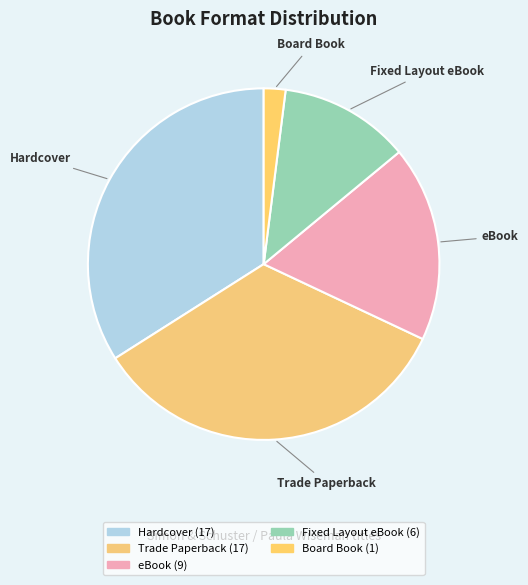

Which category has the smallest portion of the pie?

Board Book